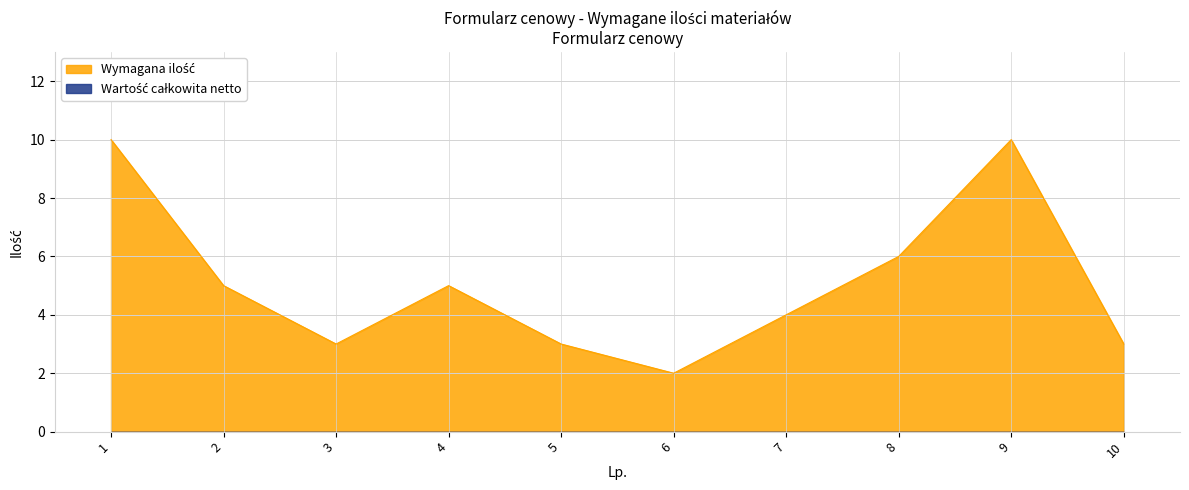

Between 5 and 4, which is larger?

4